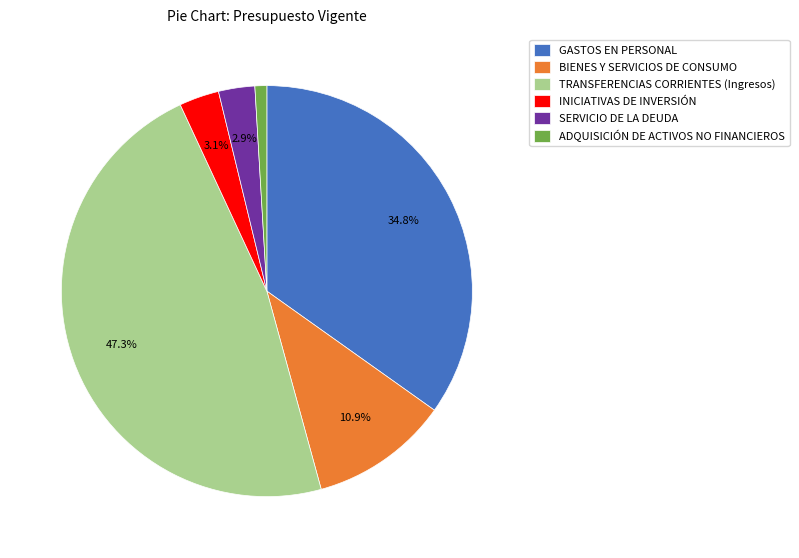

How many segments does this pie chart have?

6